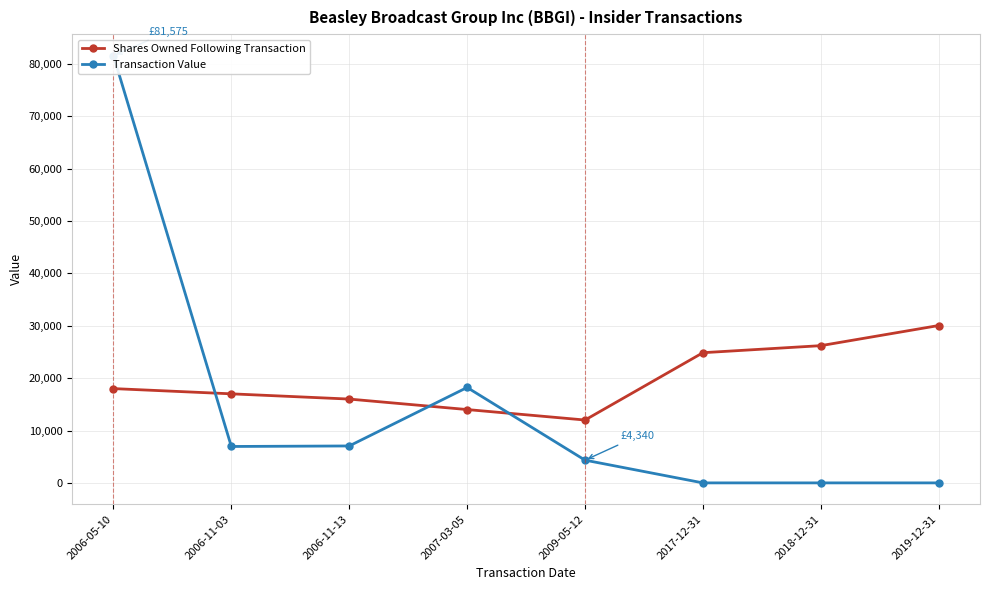

List the labels in order of Shares Owned Following Transaction value, largest first.

2019-12-31, 2018-12-31, 2017-12-31, 2006-05-10, 2006-11-03, 2006-11-13, 2007-03-05, 2009-05-12